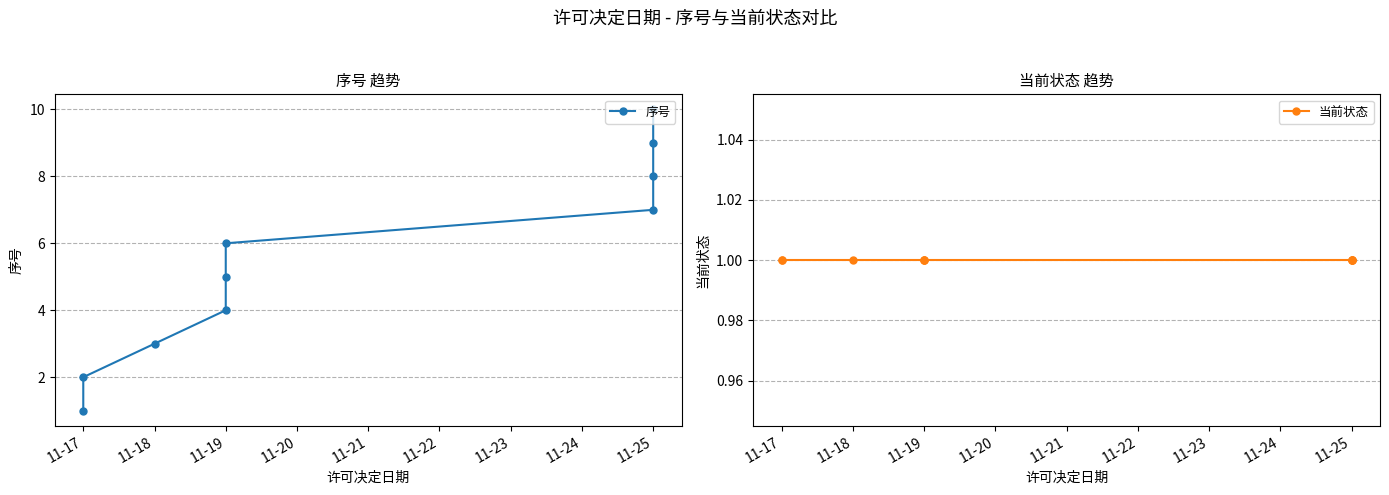

How many lines are shown in the chart?

2